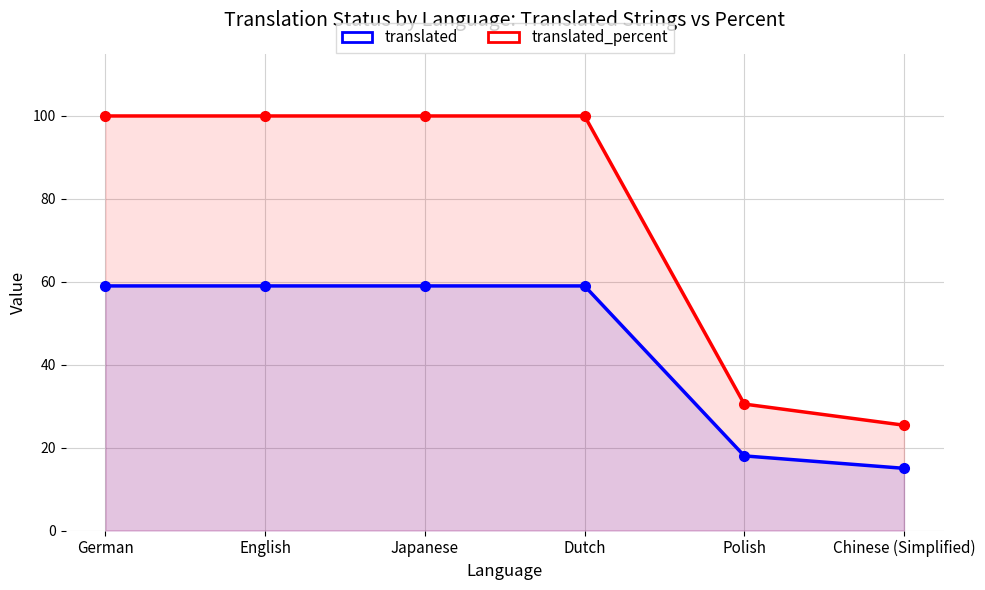

Which has a higher value, German or Dutch?

German